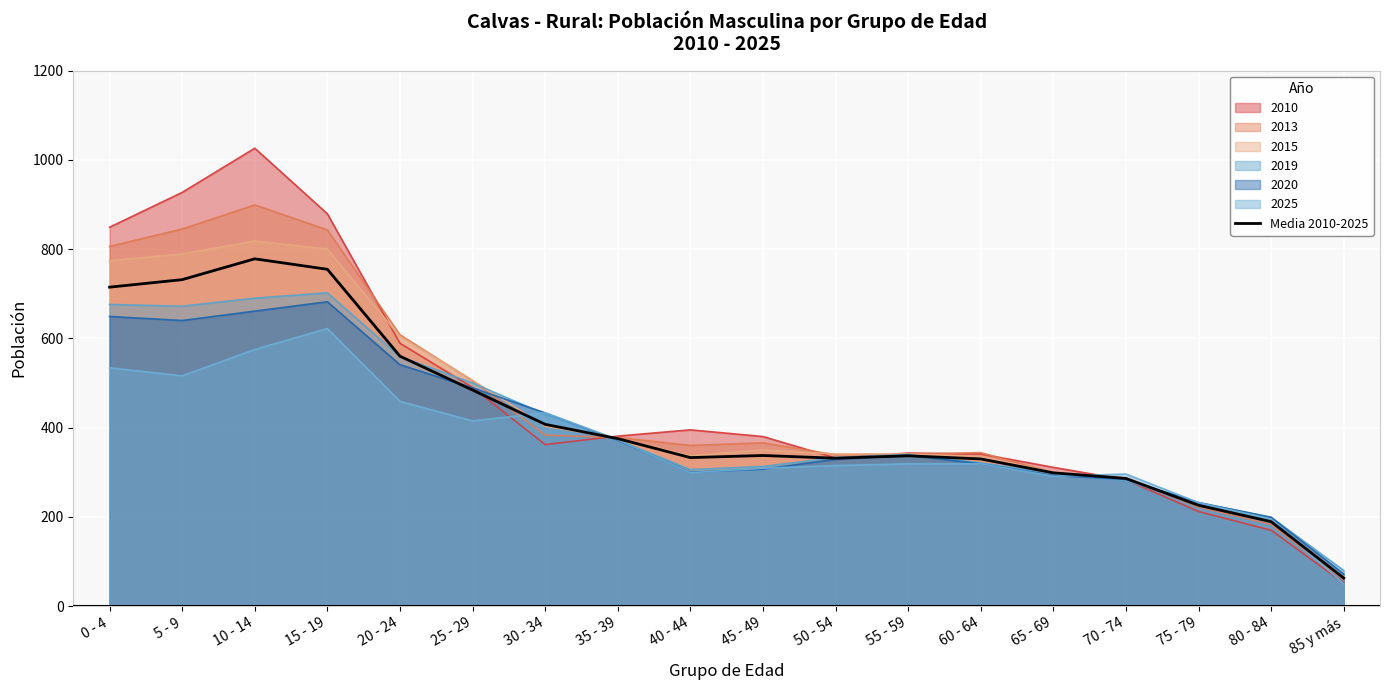

Where is the first local maximum?

10 - 14